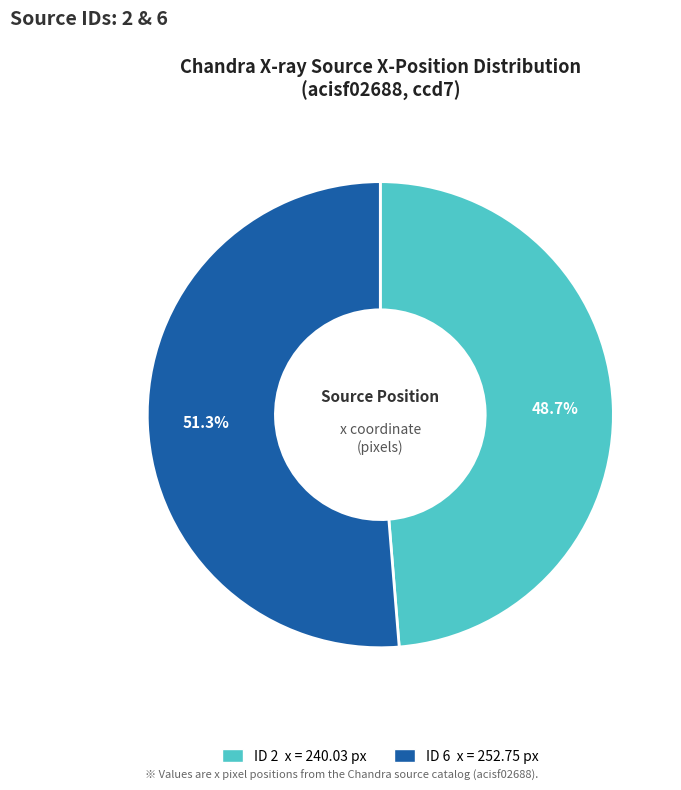

Does any single category account for the majority?

Yes